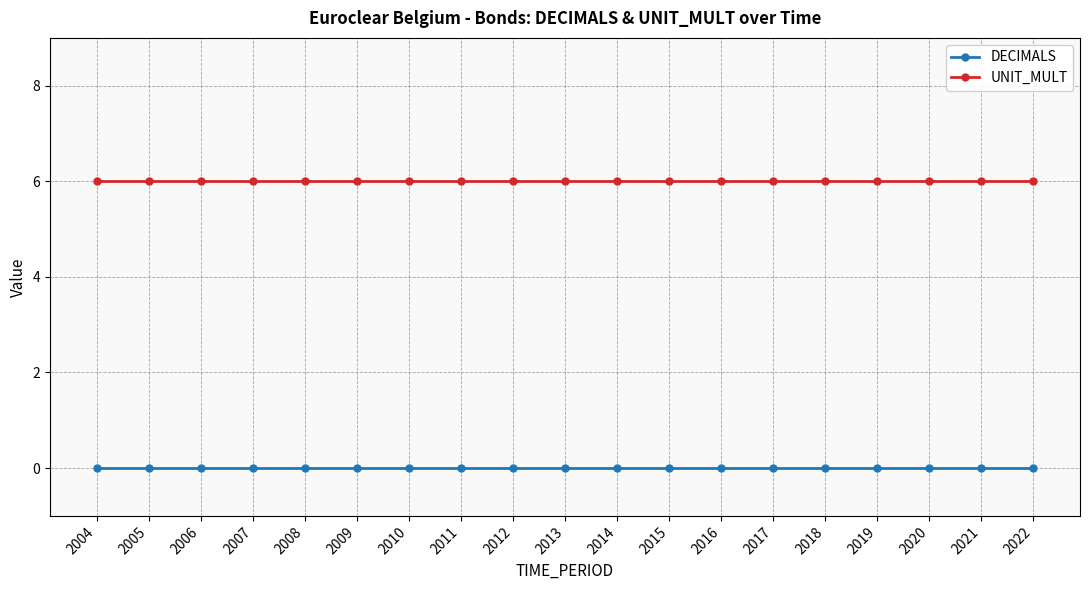

What is the value of the UNIT_MULT point at the 3rd from the left?

6